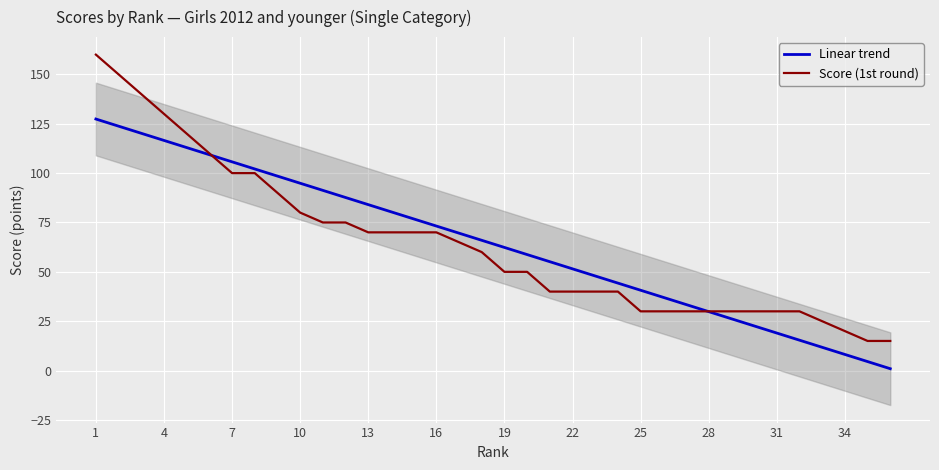

What is the value of the Score (1st round) point at the 15th from the left?

70.0